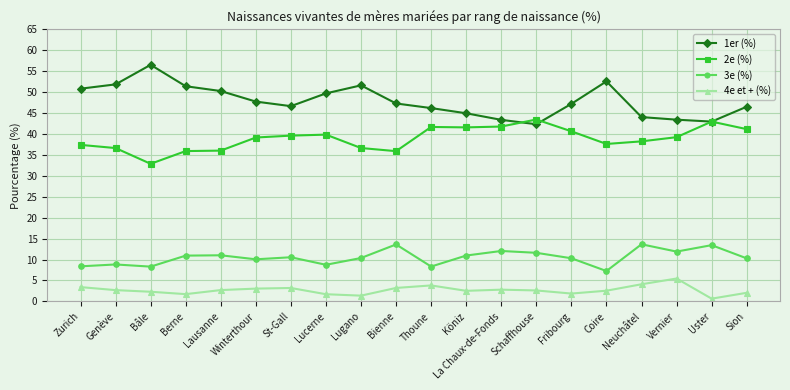

What is the greatest value displayed?

56.5